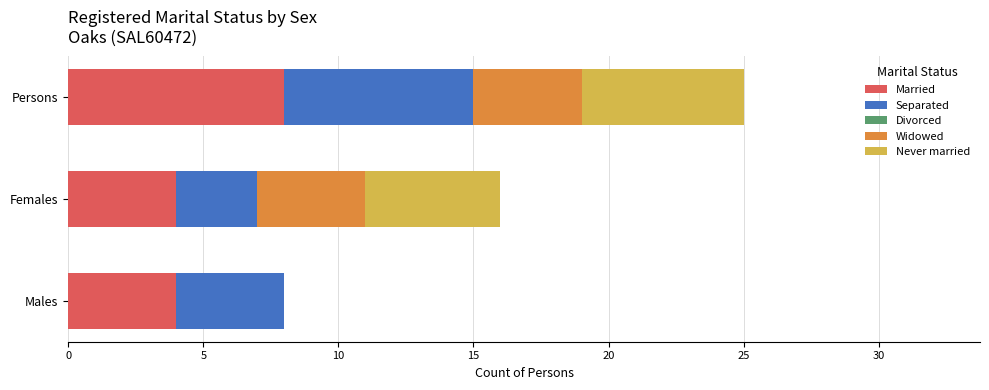

What is the total value across all series at Males?

8